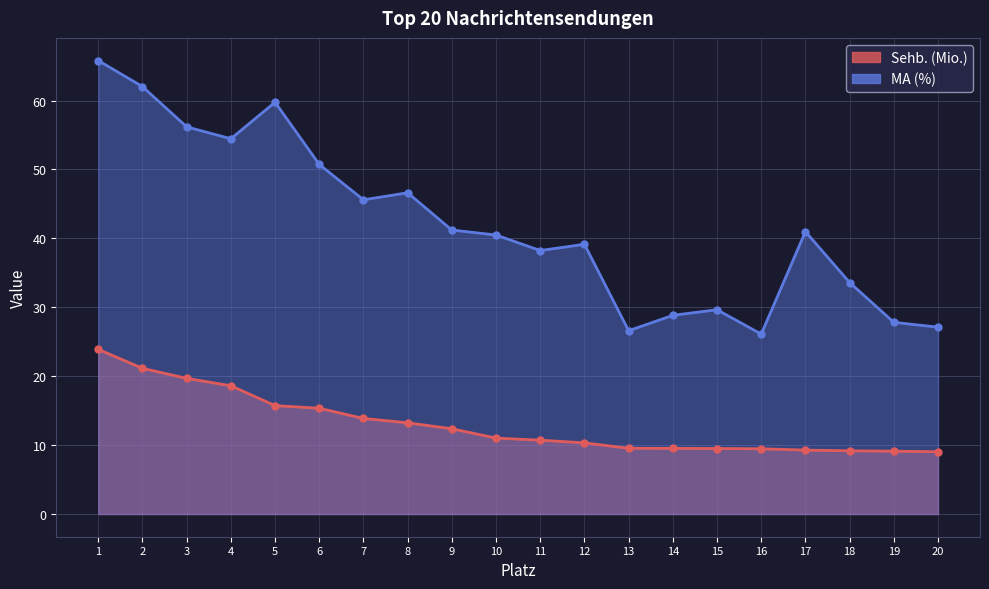

Reading left to right, transcribe all the data shown in this chart.

Sehb. (Mio.): 23.9	21.1	19.7	18.6	15.7	15.4	13.9	13.2	12.4	11.0	10.7	10.3	9.5	9.5	9.5	9.5	9.3	9.2	9.1	9.0
MA (%): 65.8	62.0	56.2	54.5	59.8	50.7	45.6	46.6	41.2	40.5	38.2	39.1	26.6	28.8	29.6	26.1	41.0	33.6	27.8	27.1